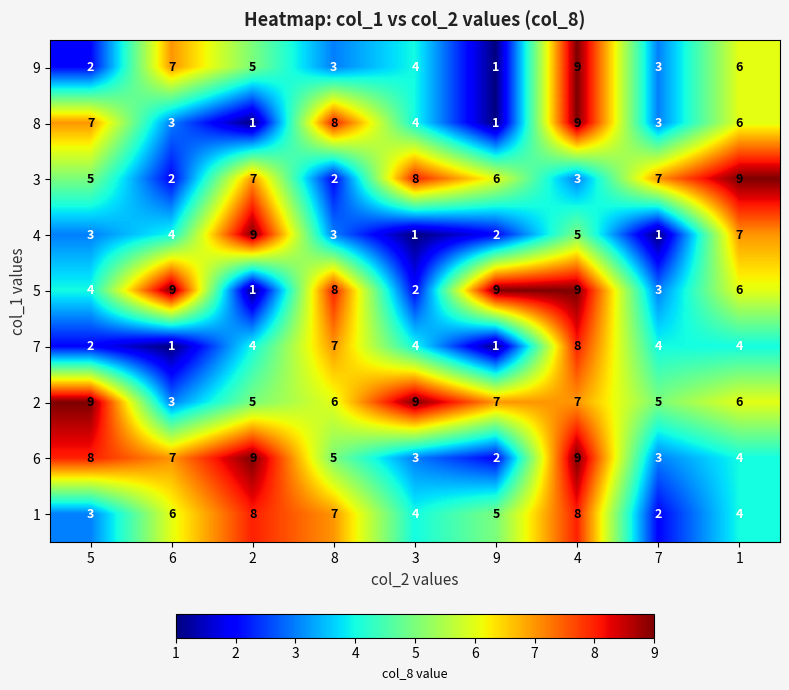

At how many categories does at least one series exceed 5?

9